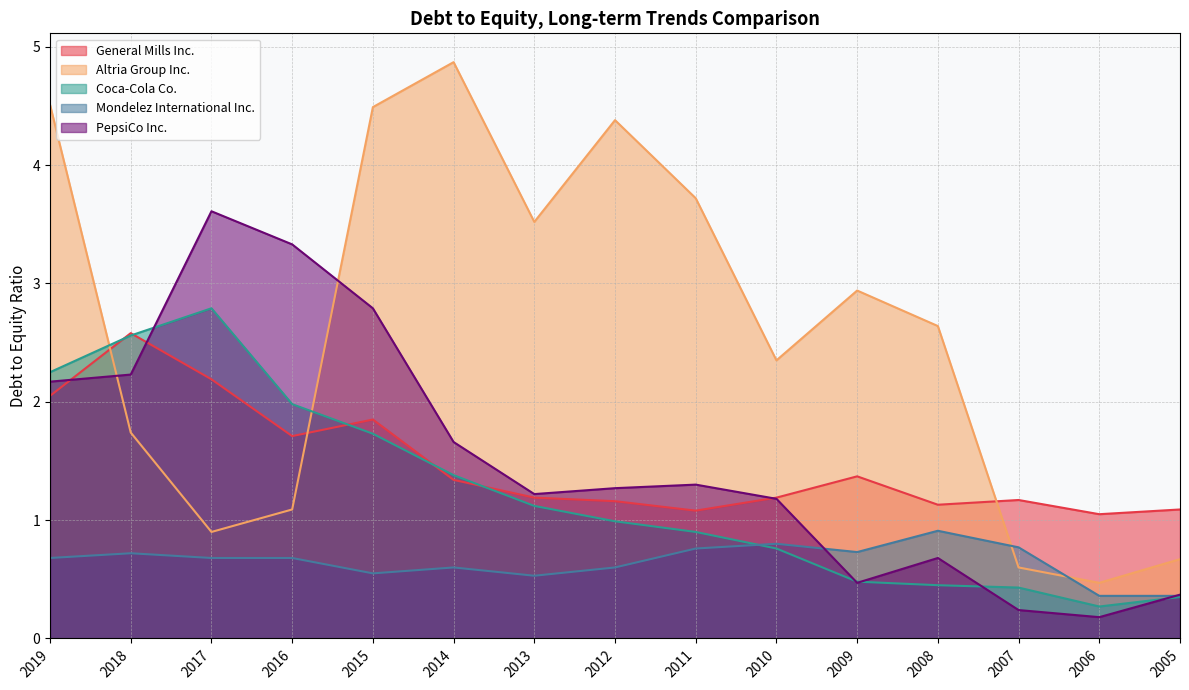

At which category is the sum across all series the highest?

2019